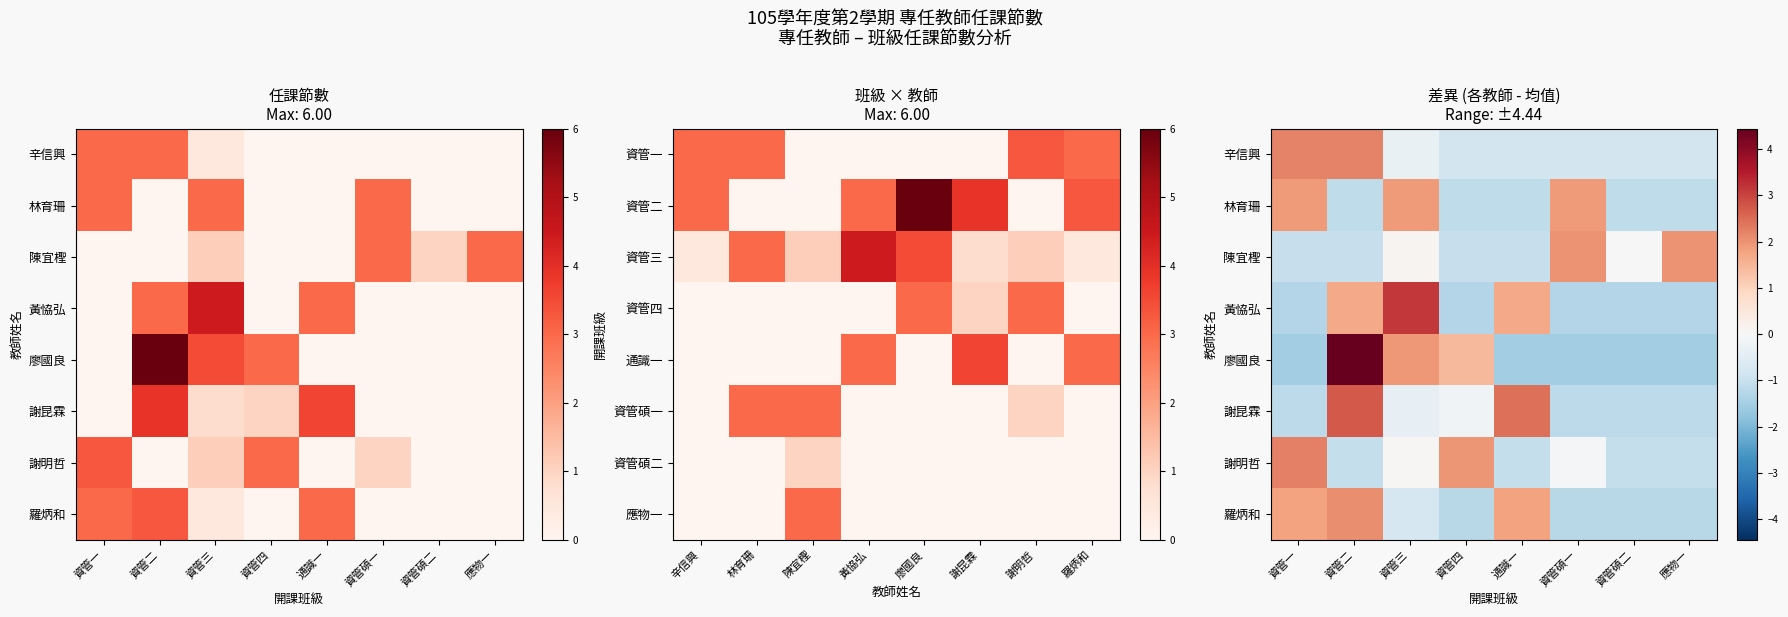

What is the difference between the second highest and minimum values in the 陳宜檉 series?

3.0